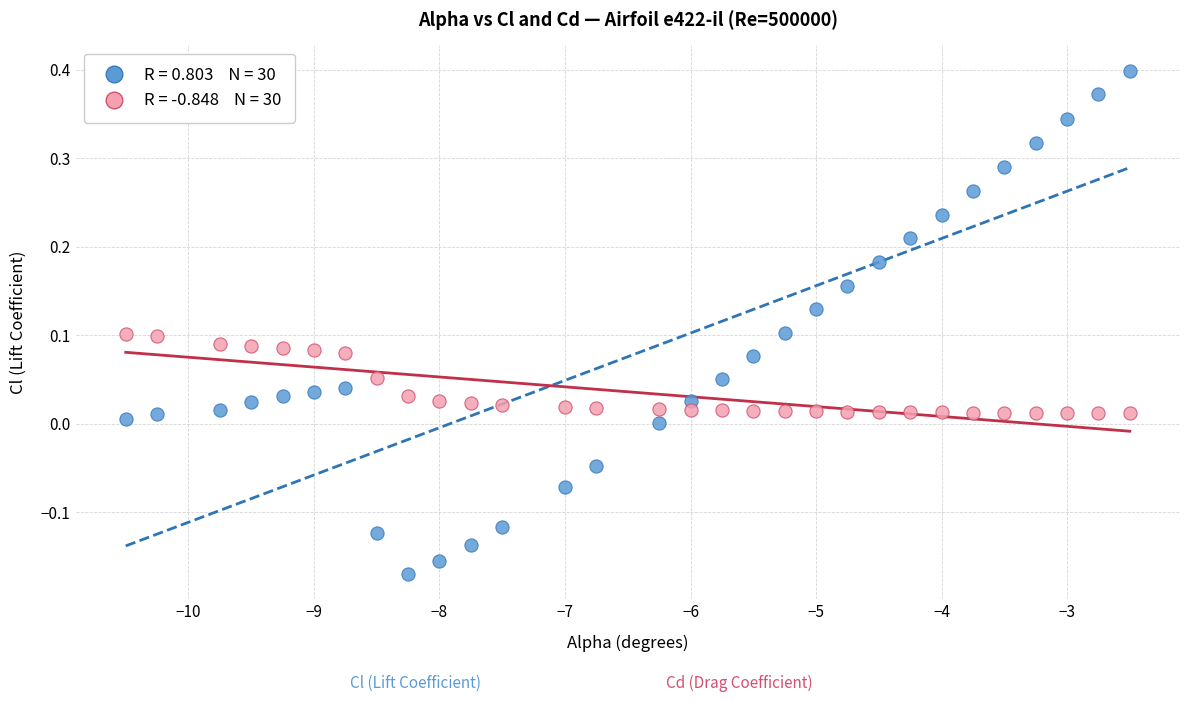

Across all data points, what is the range of X values (max minus min)?

8.0